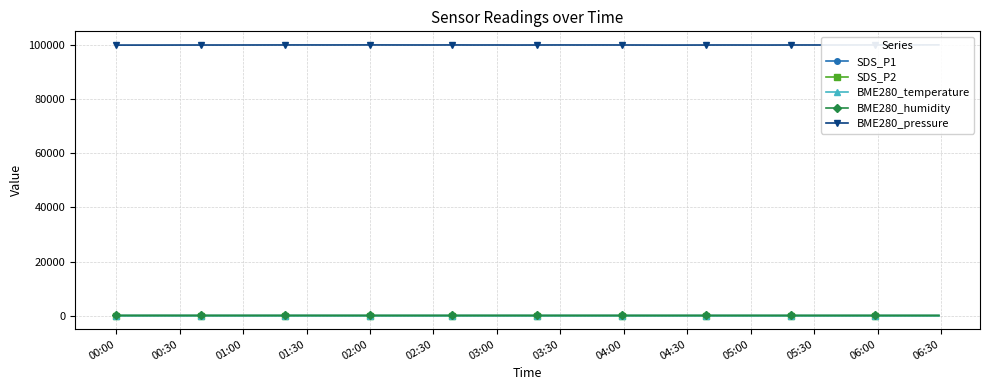

True or false: BME280_humidity has more than 1 interior local peaks.

True